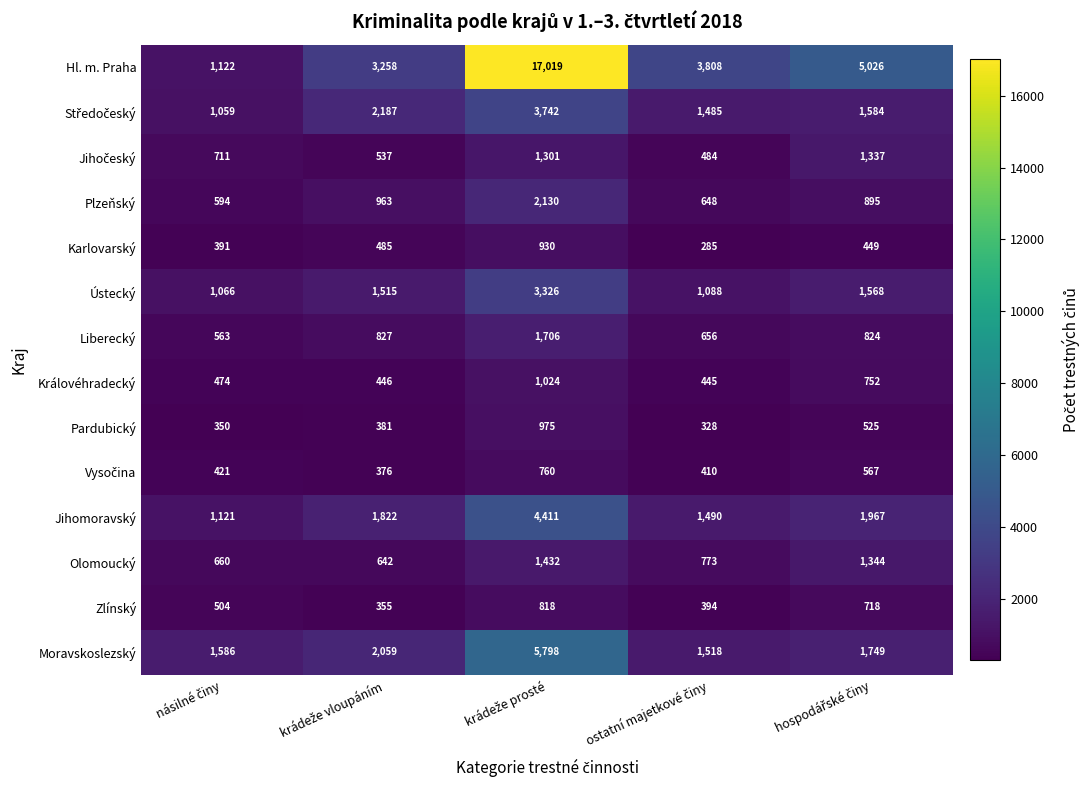

Which series has the largest range (max minus min)?

Hl. m. Praha